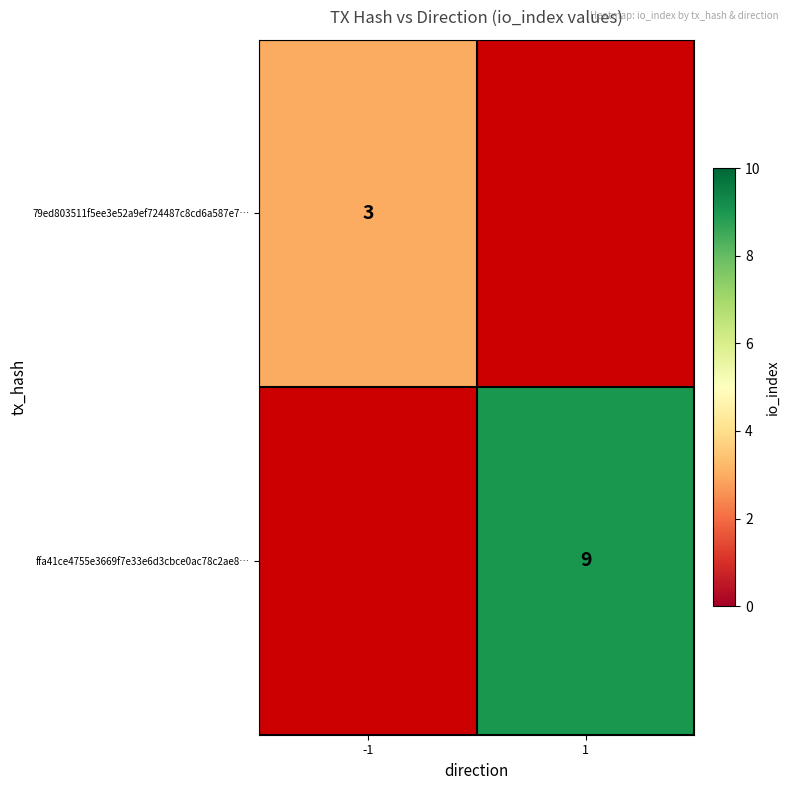

How many series are shown in this chart?

2